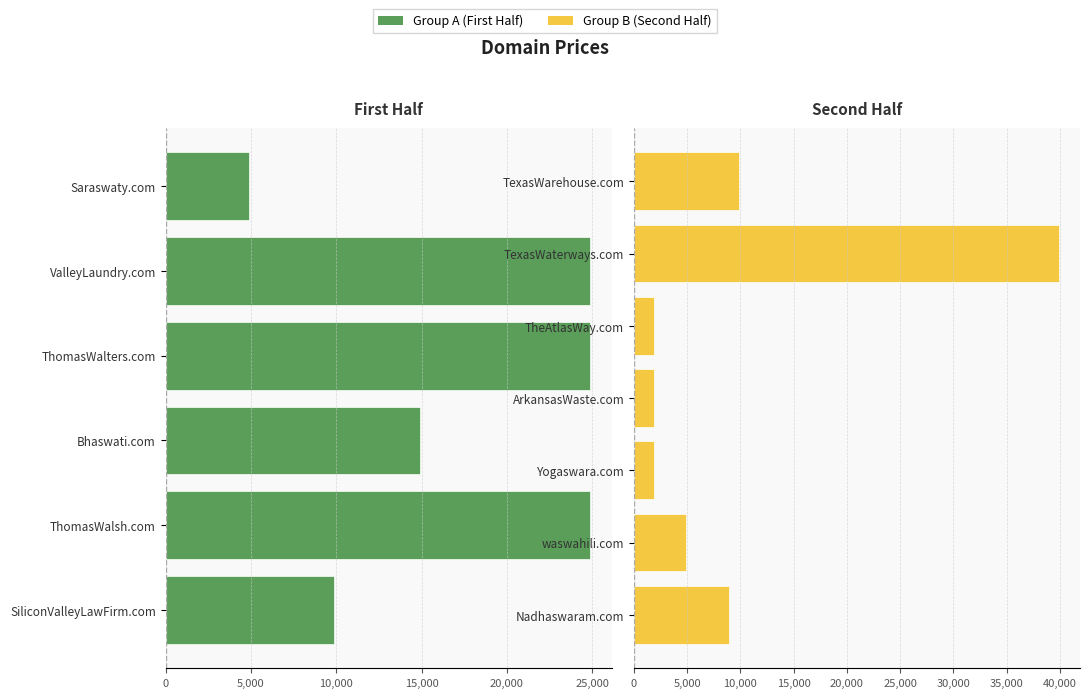

Reading right to left, list all the values displayed in this chart.

9888	39888	1888	1888	1888	4888	8888	4888	24888	24888	14888	24888	9888